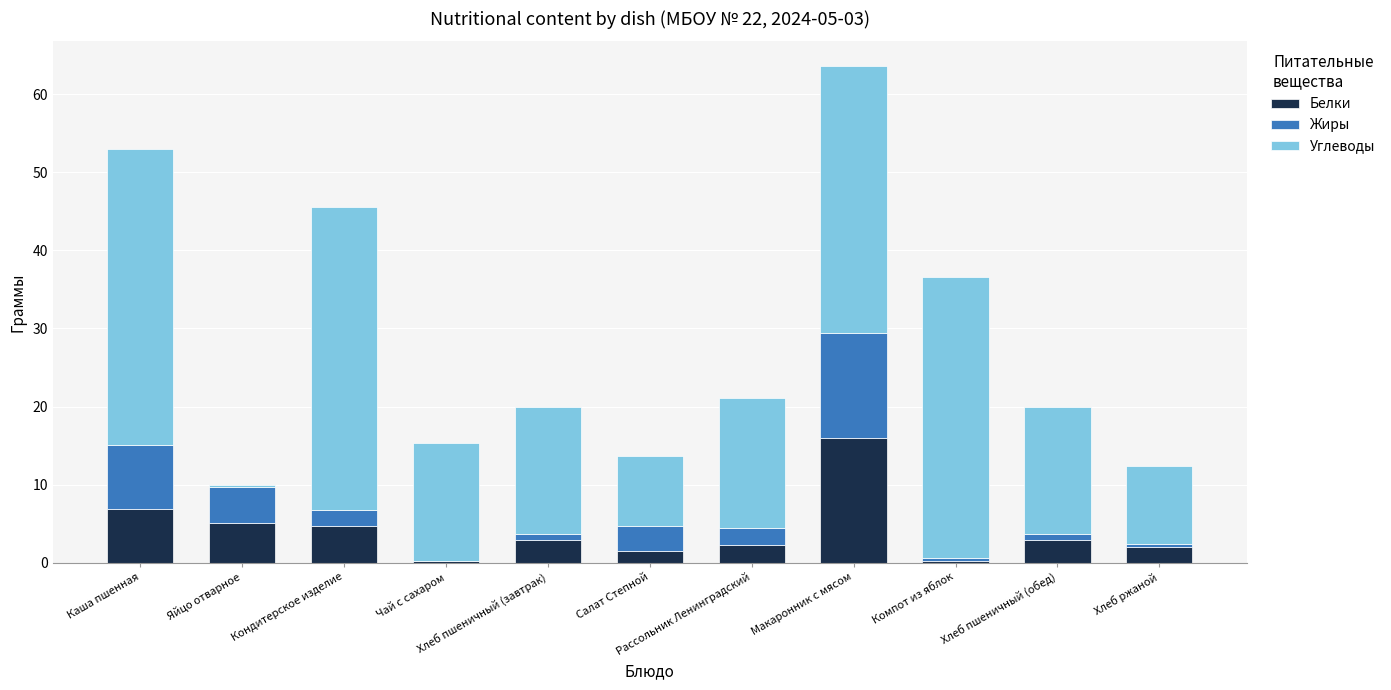

How many distinct data groups are displayed?

3